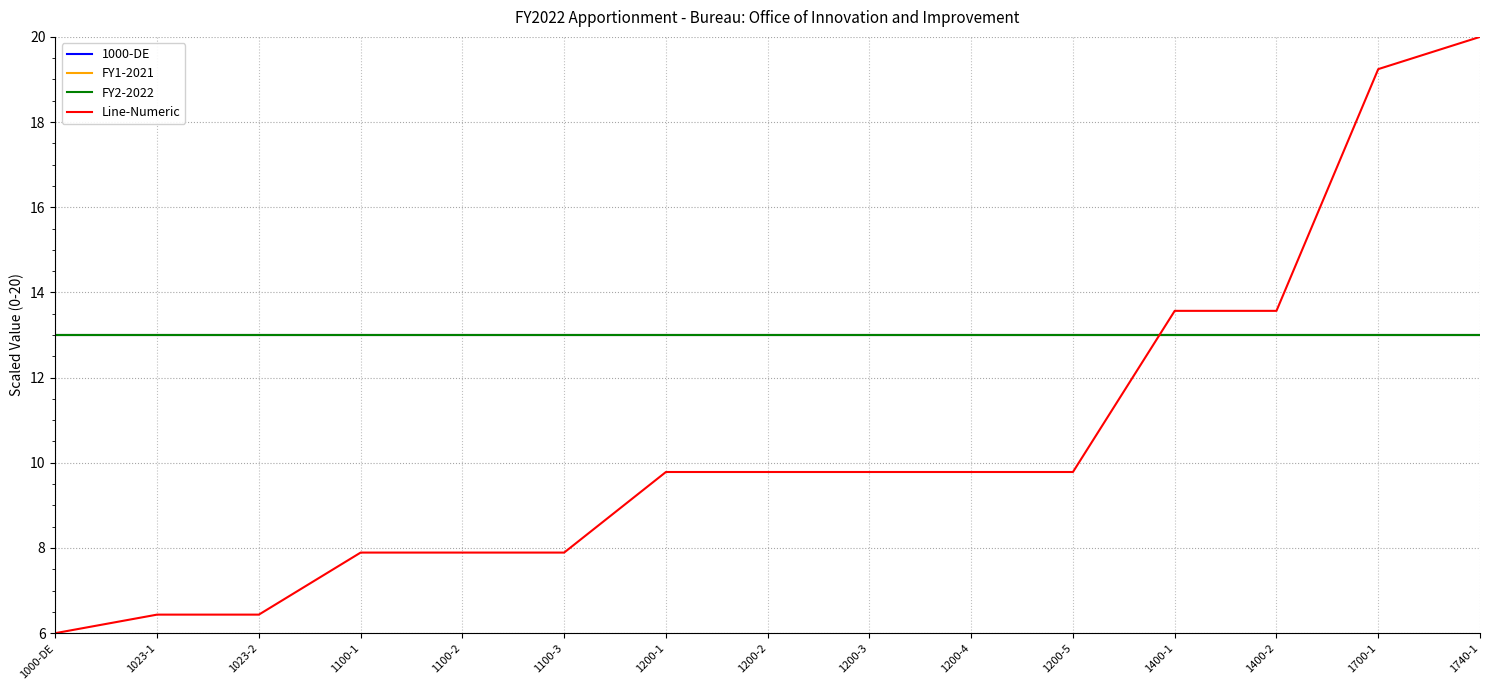

How many lines are shown in the chart?

4